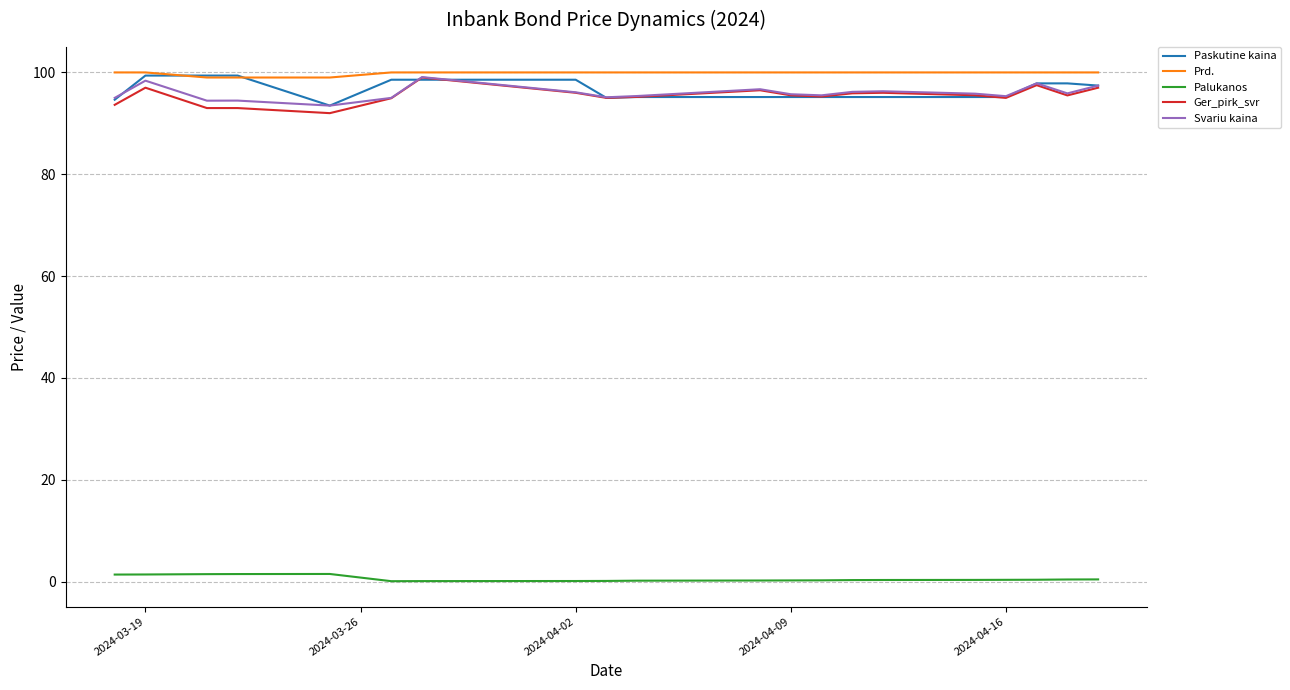

True or false: Palukanos and Ger_pirk_svr cross at least once.

False